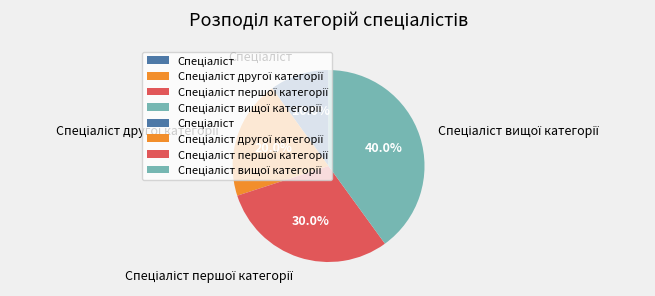

Is there a majority slice in this chart?

No